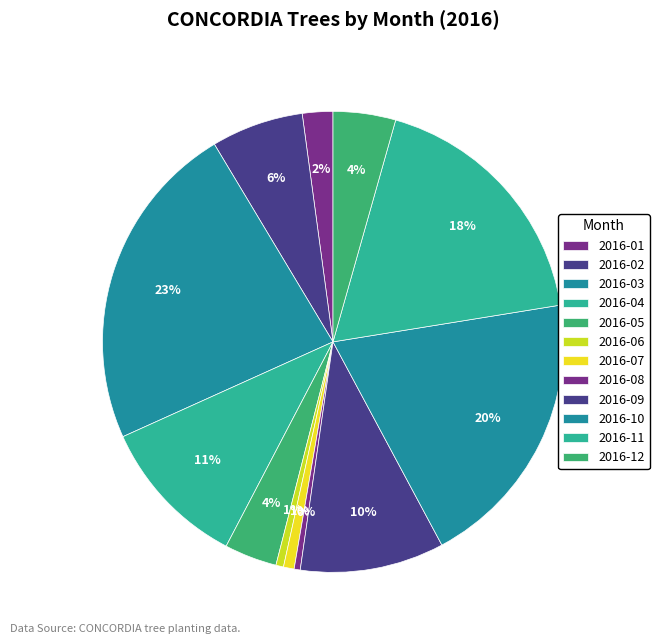

True or false: 2016-09 accounts for 20% of the total.

False